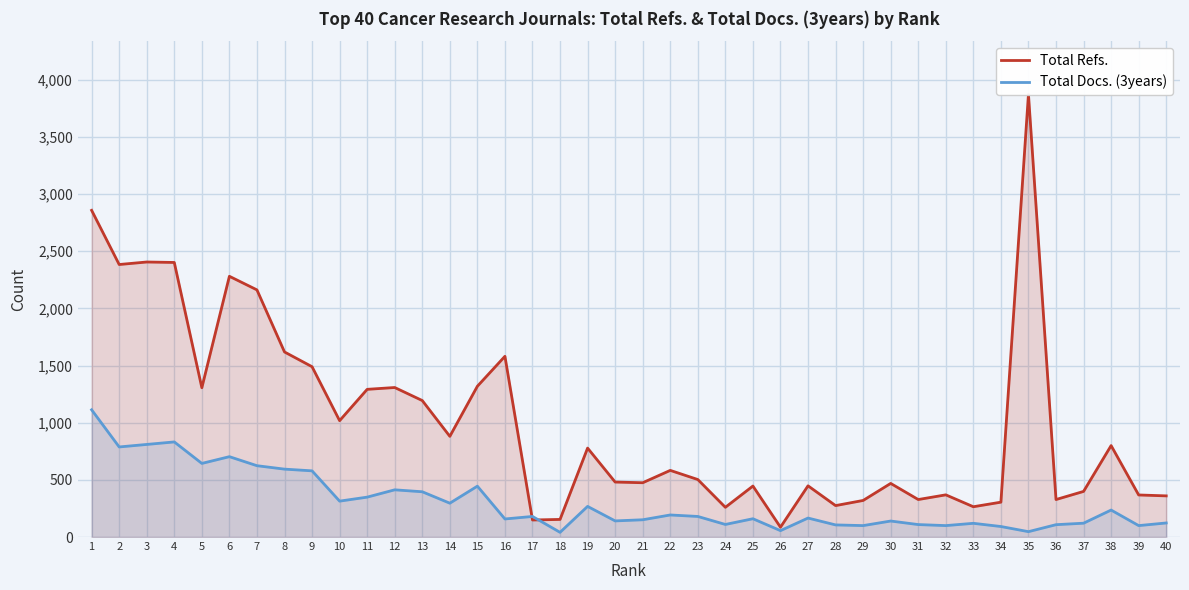

Where is the first local minimum for Total Docs. (3years)?

2